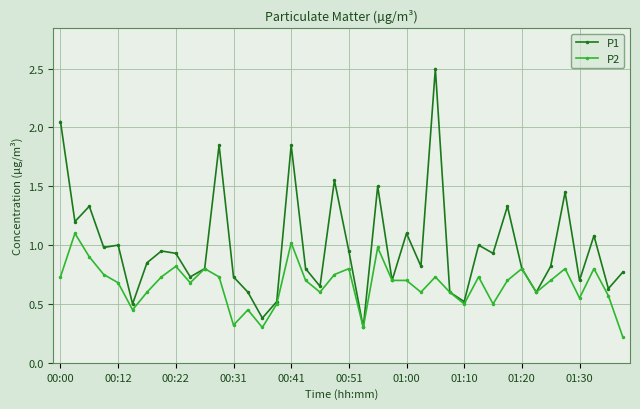

Which series has the largest range (max minus min)?

P1